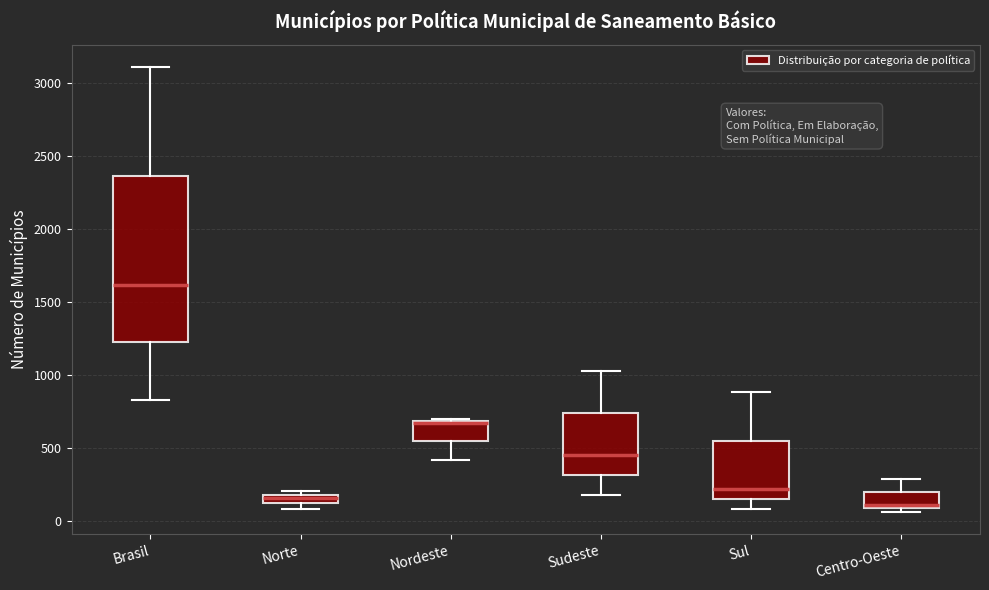

Where is the lower edge of the box for Centro-Oeste on the y-axis? The values are not printed on the chart, so give them approximately, as read against the axis.

100